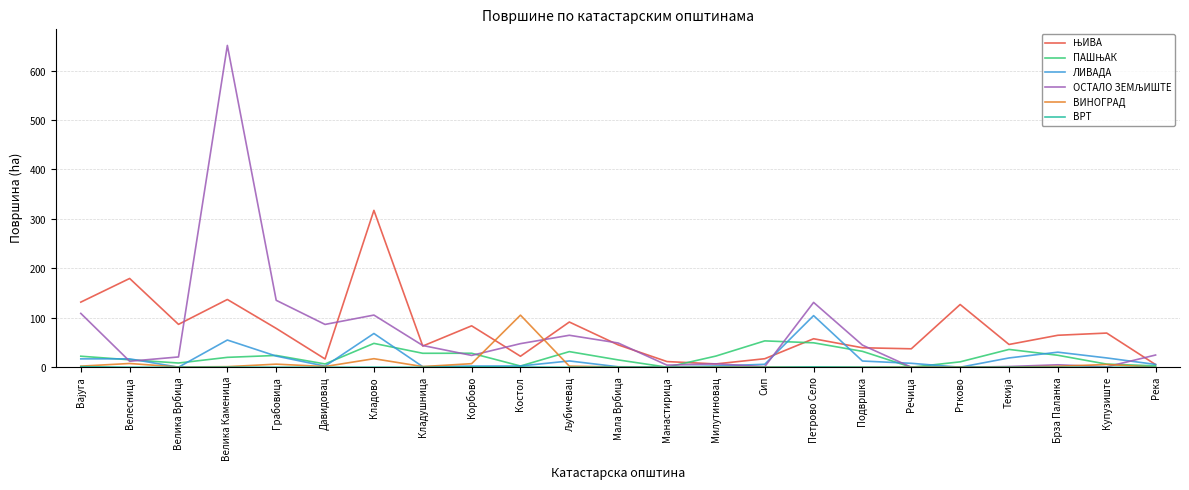

Does the chart display data point markers on the line(s)?

No